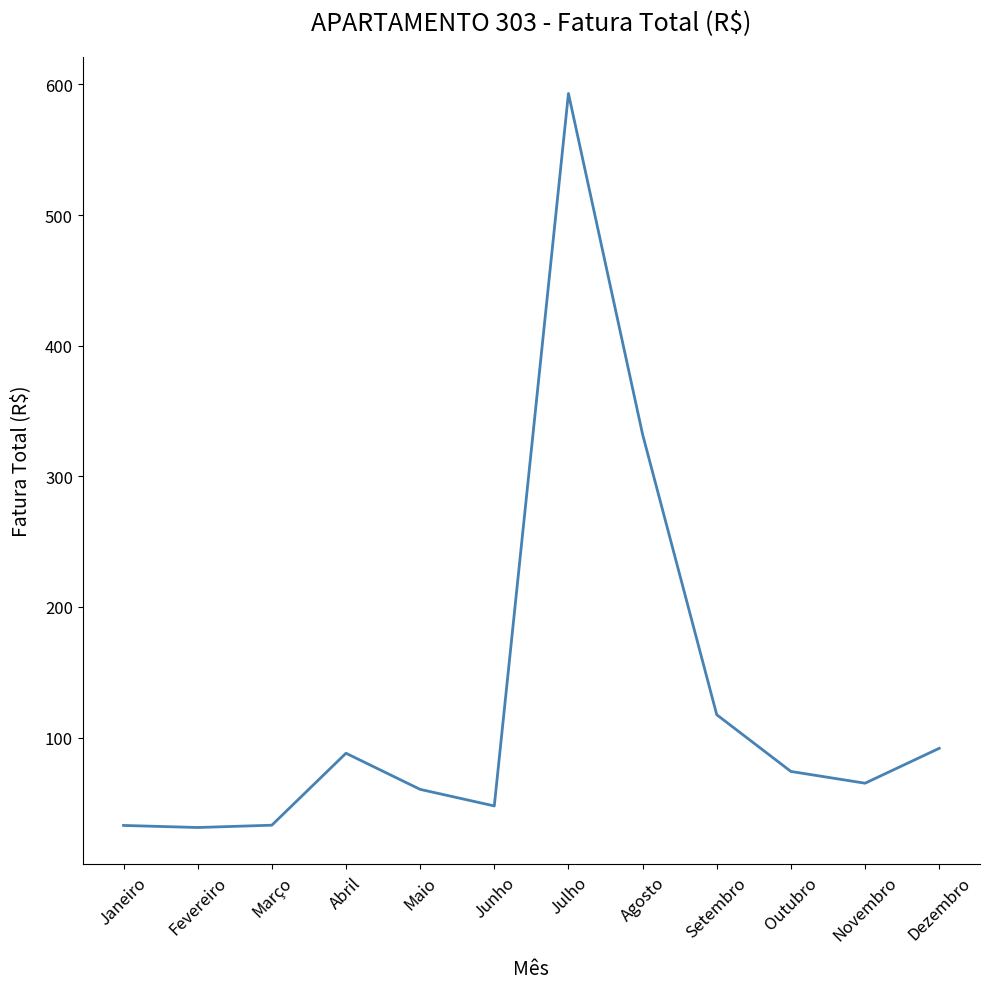

What is the difference between the maximum and minimum values?

561.9